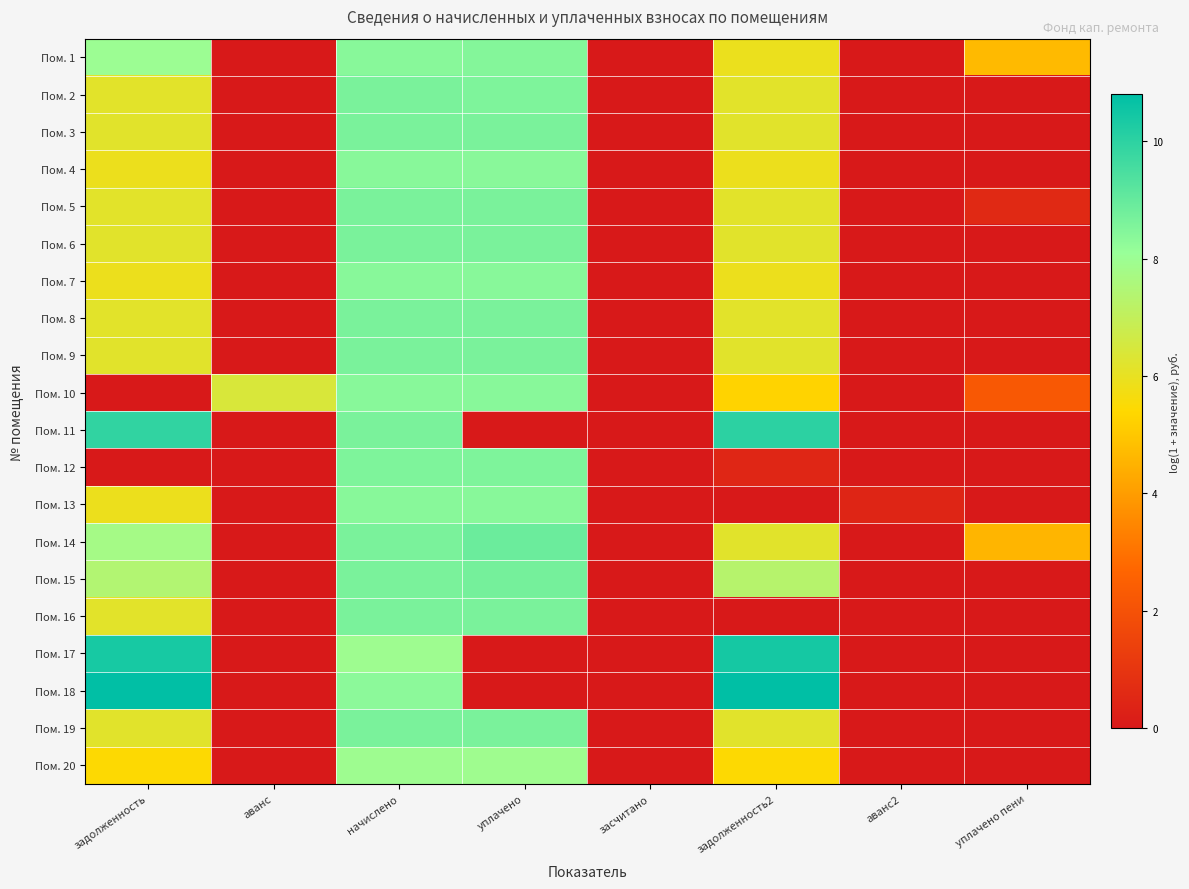

How many data points does each series have?

8